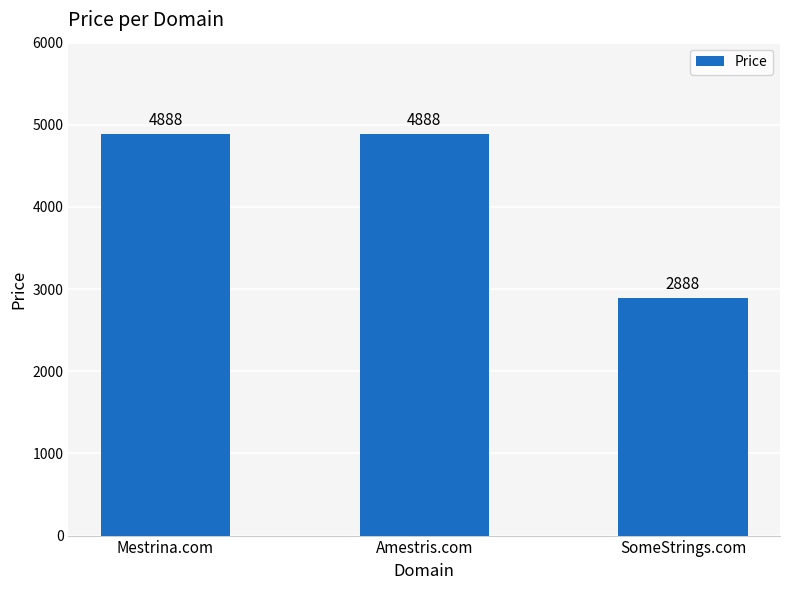

What is the sum of the values at SomeStrings.com and Amestris.com?

7776